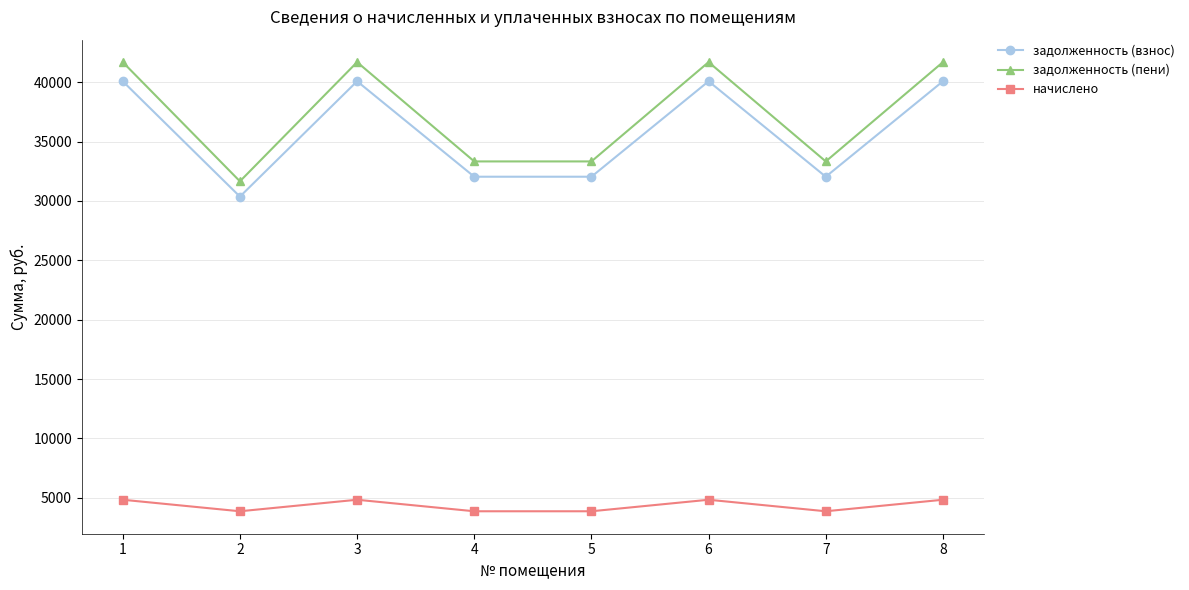

How many lines are shown in the chart?

3